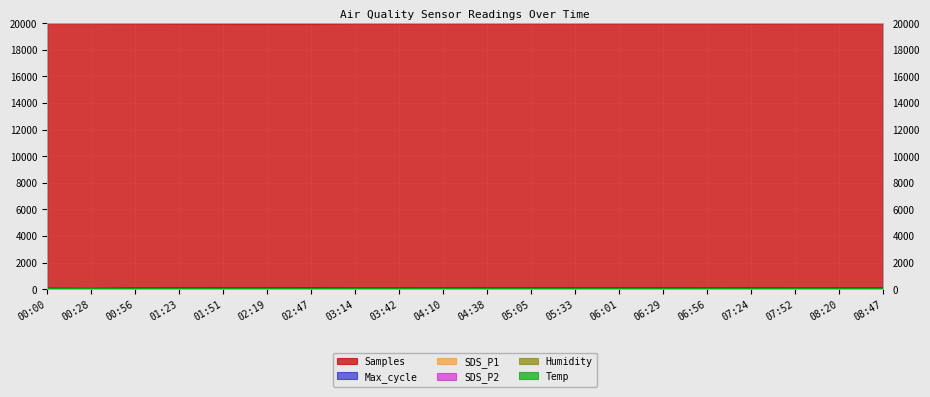

What is the maximum value for SDS_P1?

63.5